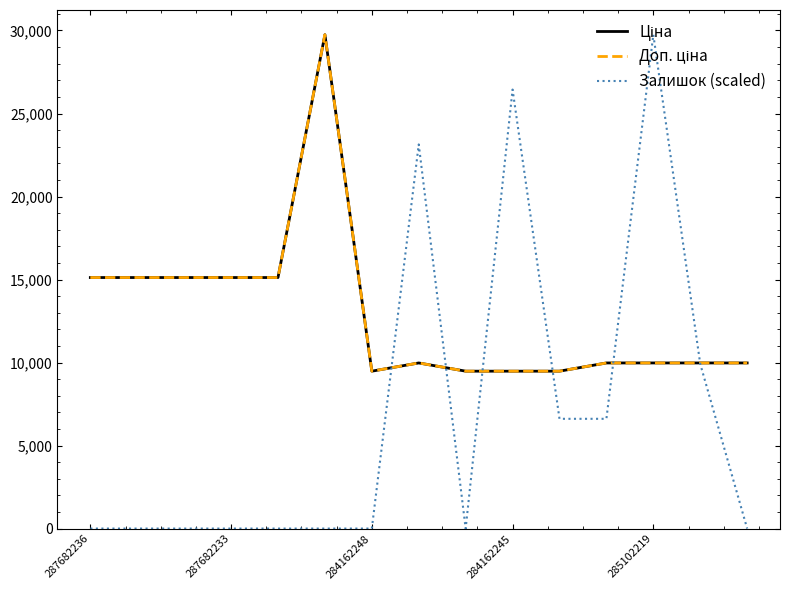

What is the difference between the second highest and minimum values in the Залишок (scaled) series?

26442.0